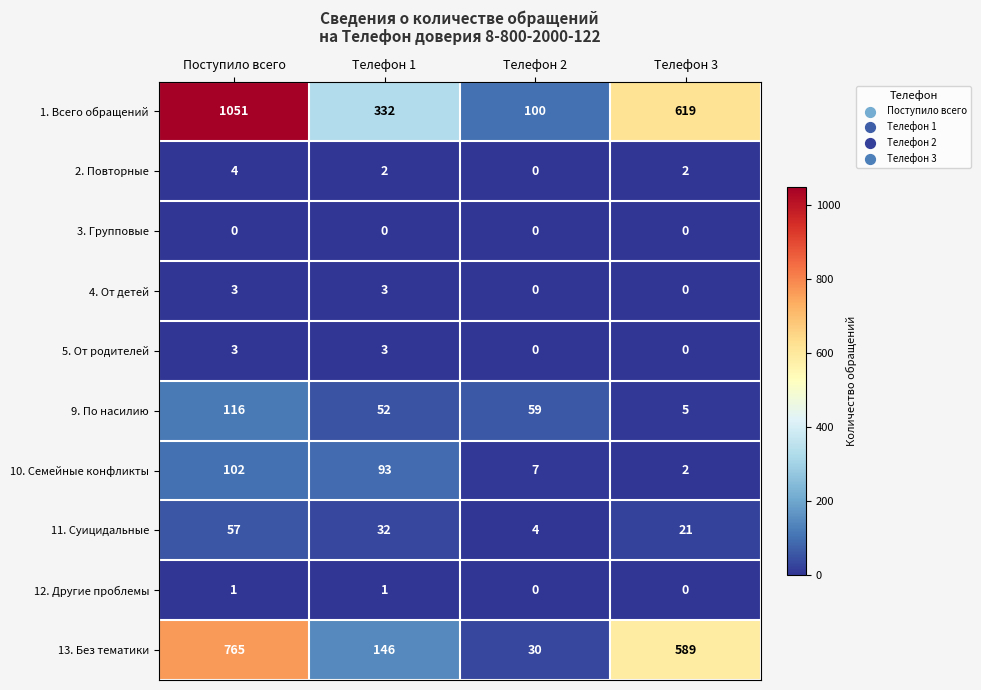

List the labels in order of 10. Семейные конфликты value, largest first.

Поступило всего, Телефон 1, Телефон 2, Телефон 3